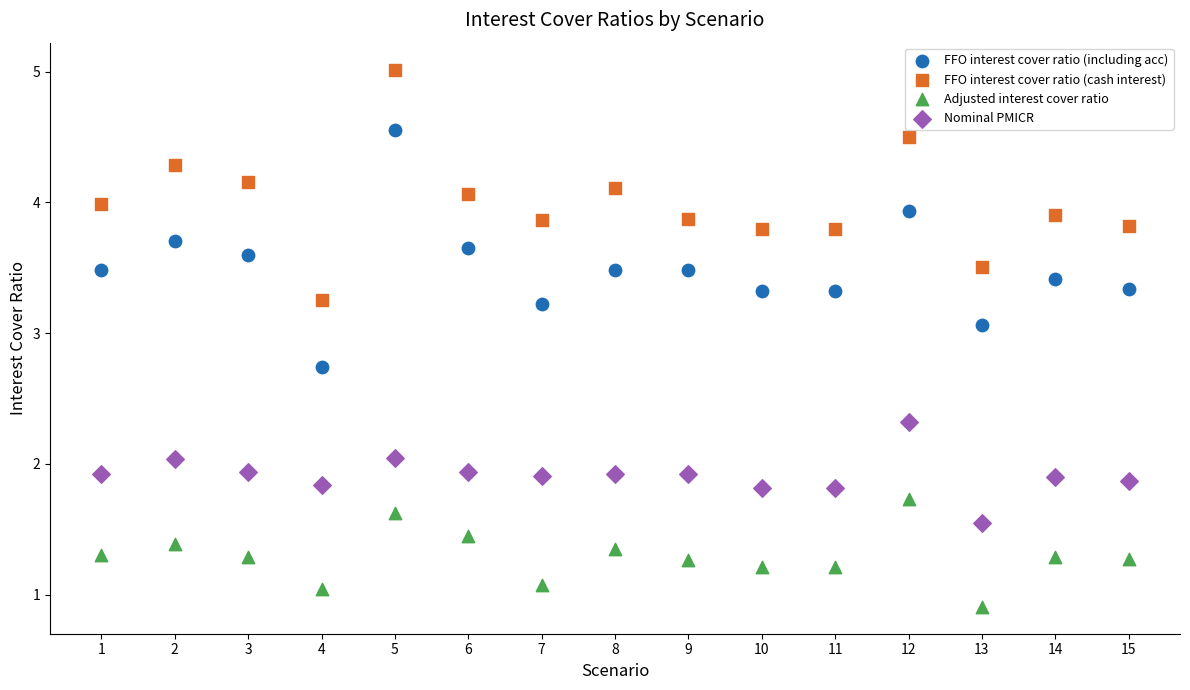

Across all data points, what is the range of X values (max minus min)?

14.0